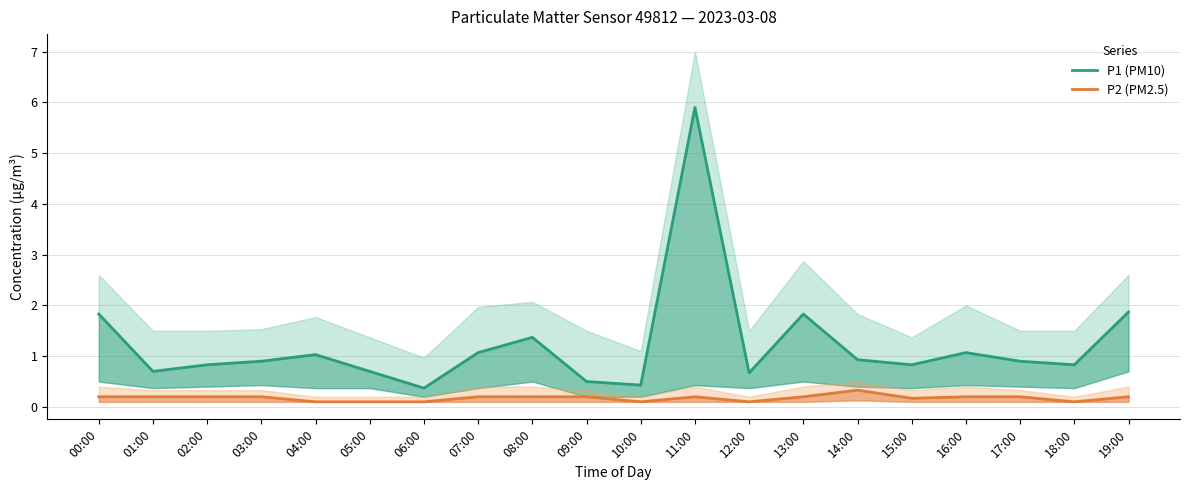

Between 10:00 and 17:00, which series saw the biggest shift?

P1 (PM10)